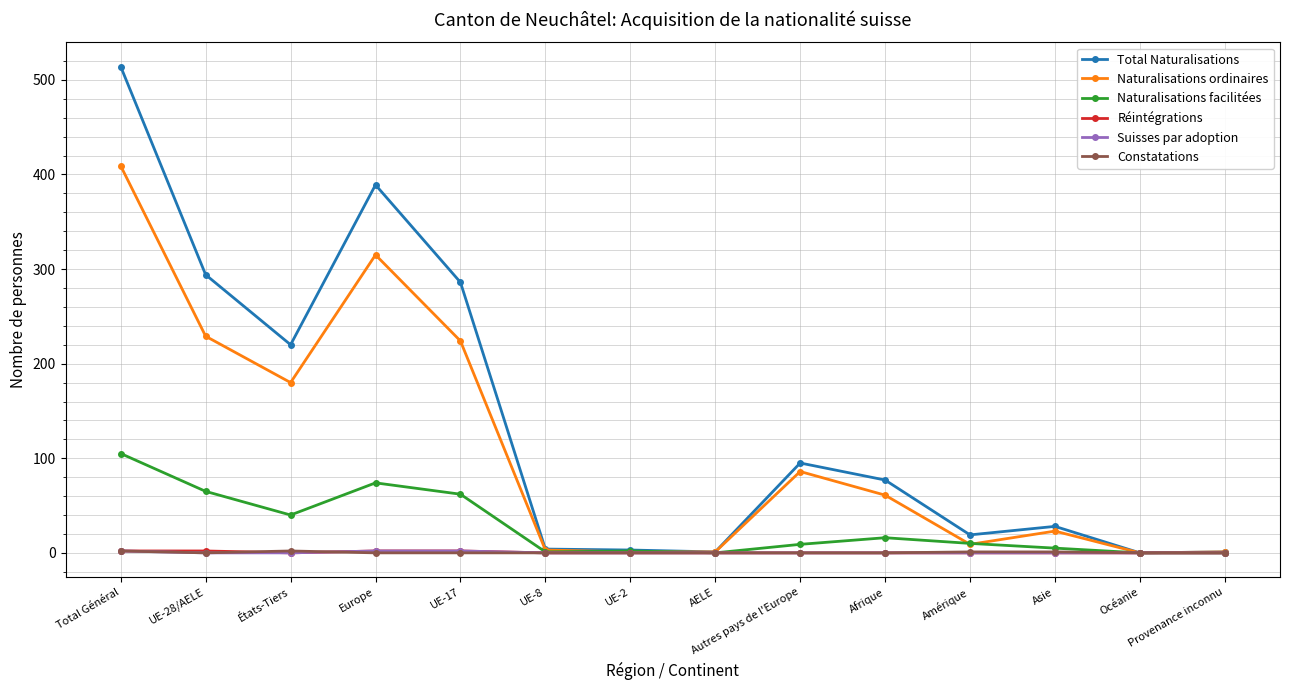

Is it true that Naturalisations ordinaires equals 229 at UE-28/AELE?

True